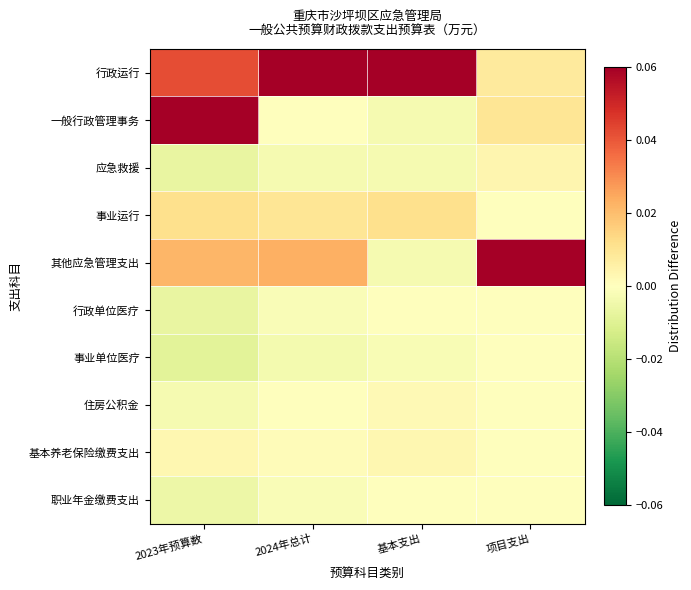

Rank the series at 2023年预算数 from highest to lowest value.

一般行政管理事务, 行政运行, 其他应急管理支出, 事业运行, 基本养老保险缴费支出, 住房公积金, 职业年金缴费支出, 行政单位医疗, 应急救援, 事业单位医疗